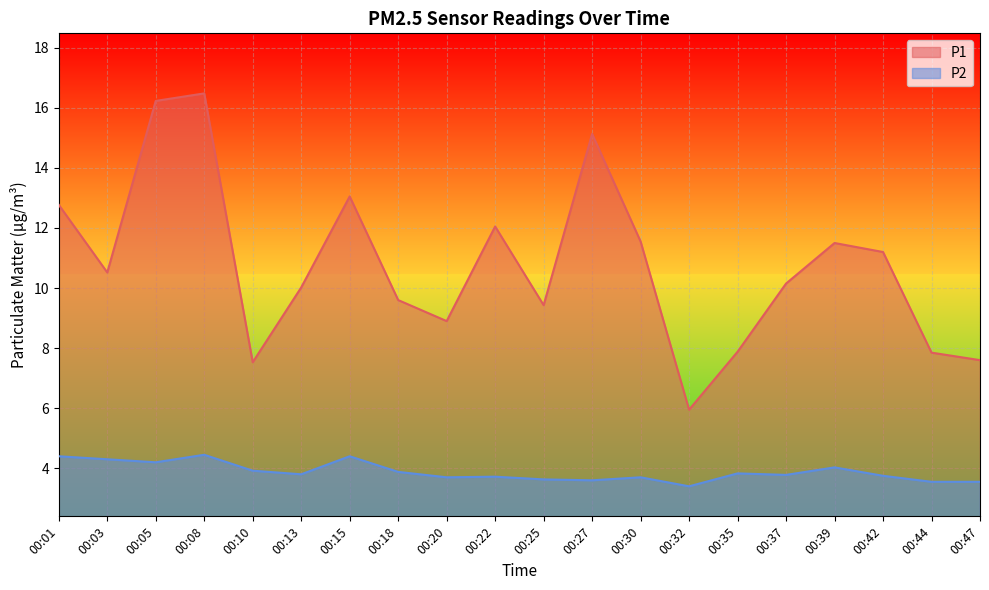

Where is the first local minimum for P2?

00:05